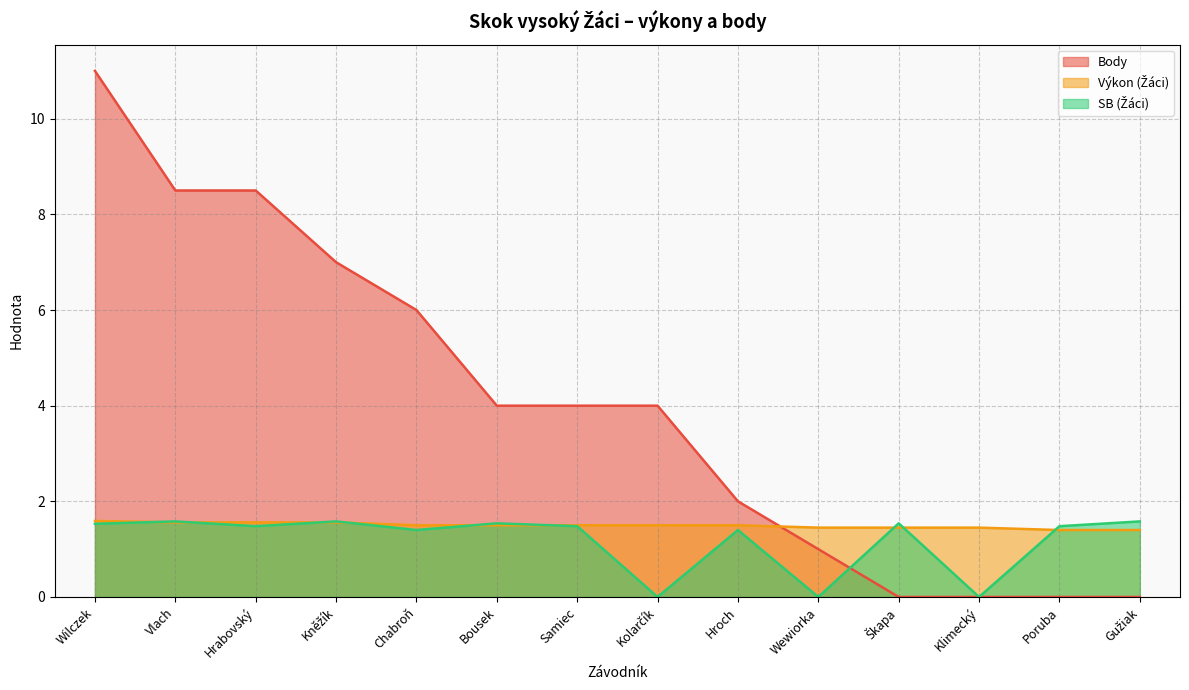

Rank the series at Klimecký from lowest to highest value.

Body, SB (Žáci), Výkon (Žáci)